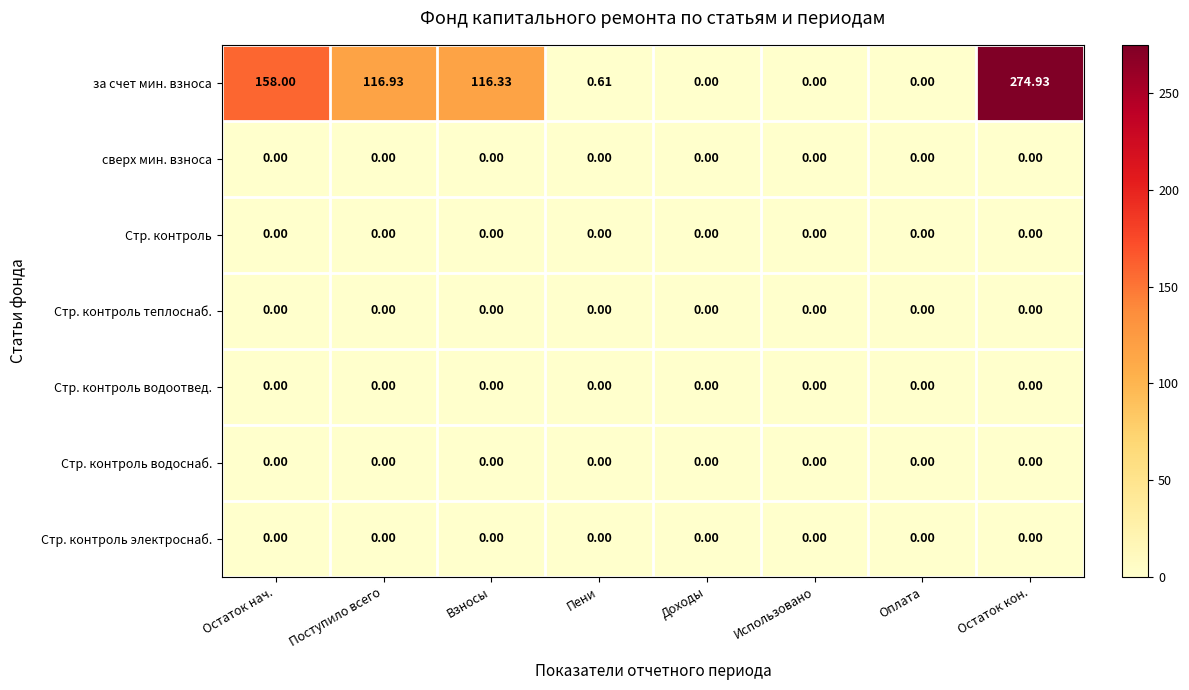

Which series has the largest total across all categories?

за счет мин. взноса